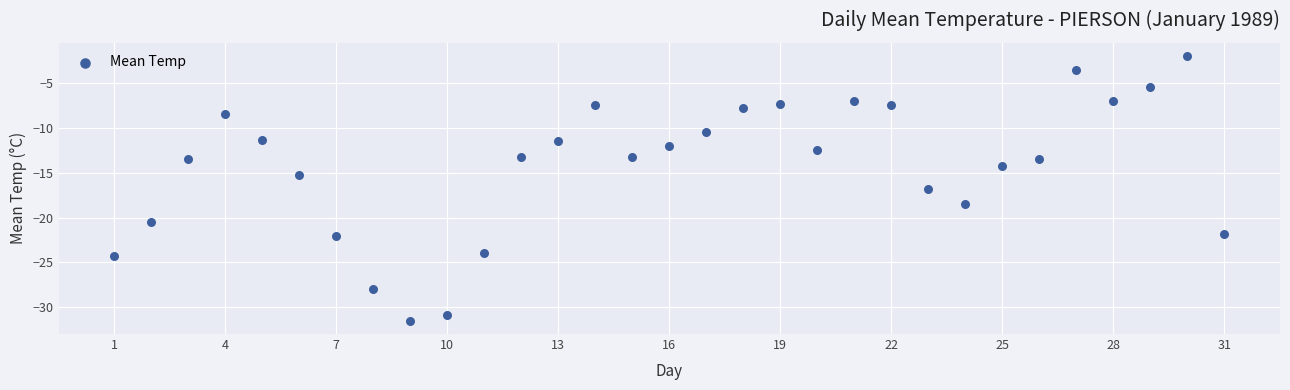

What is the range of Y values (max minus min)?

29.5